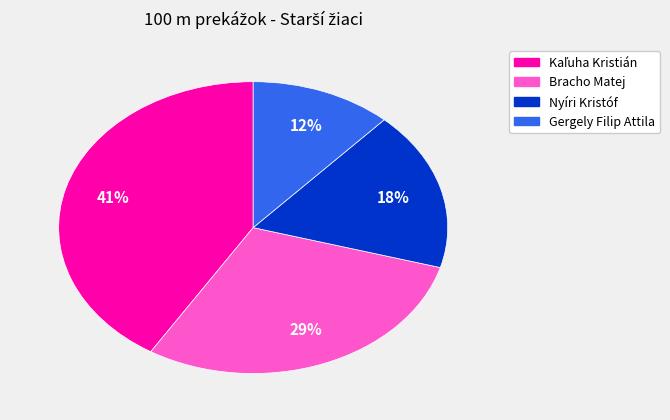

True or false: Nyíri Kristóf accounts for 18% of the total.

True